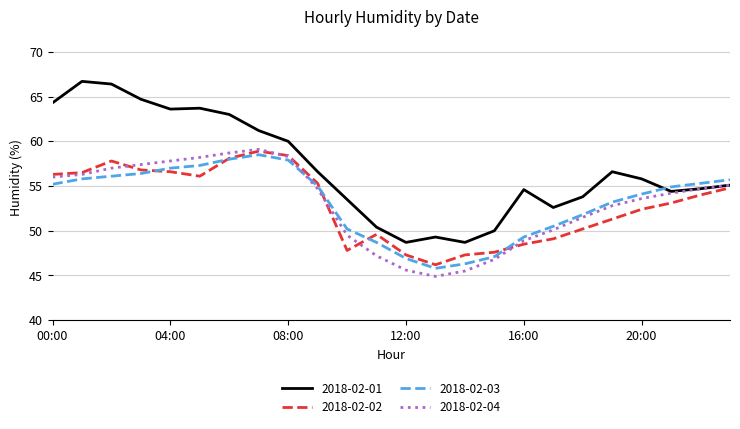

What is the smallest value displayed?

44.9